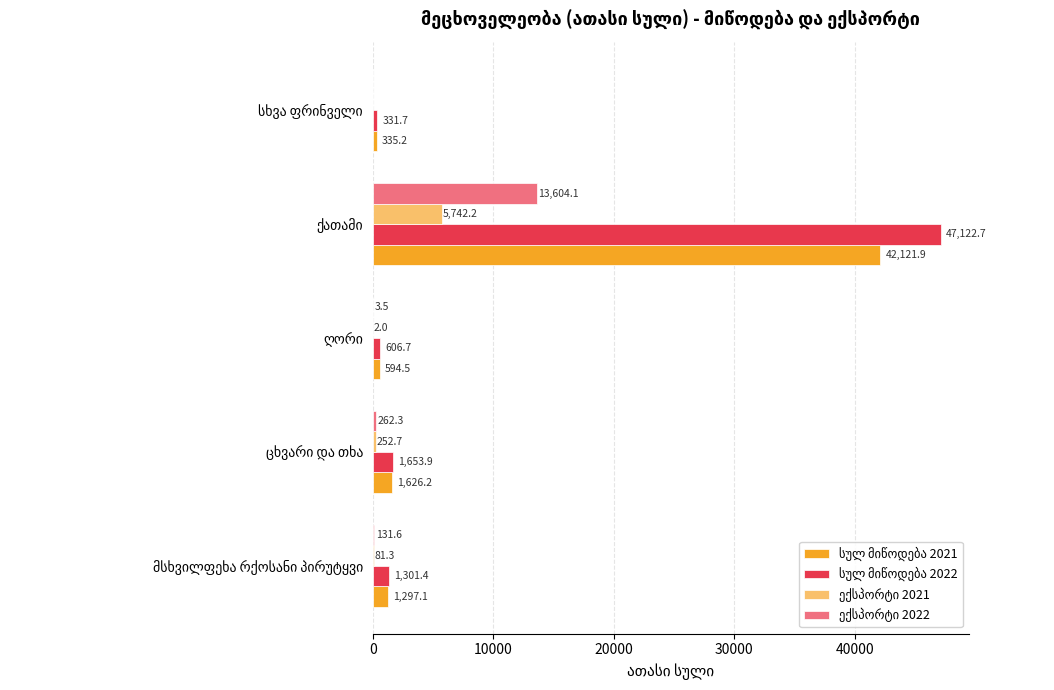

What is the greatest value displayed?

47122.7